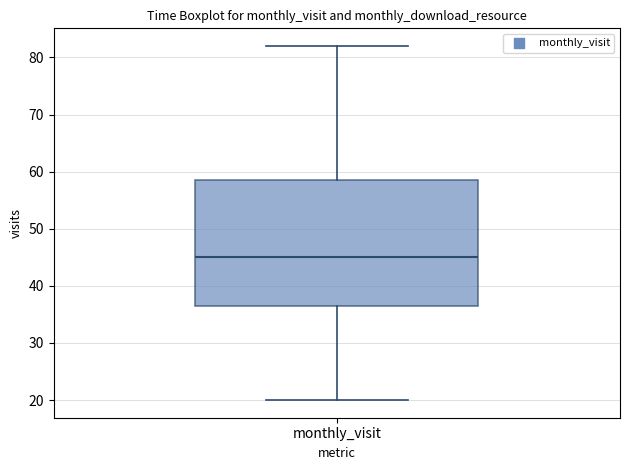

Read this box plot against the y-axis: the position of the median line, the range covered by the box, and the ends of both whiskers. The values are not printed on the chart, so give them approximately, as read against the axis.

median 45, box 37 to 59, whiskers 20 to 82